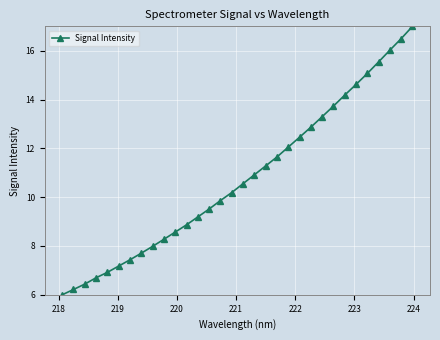

What is the sum of all values?

344.8